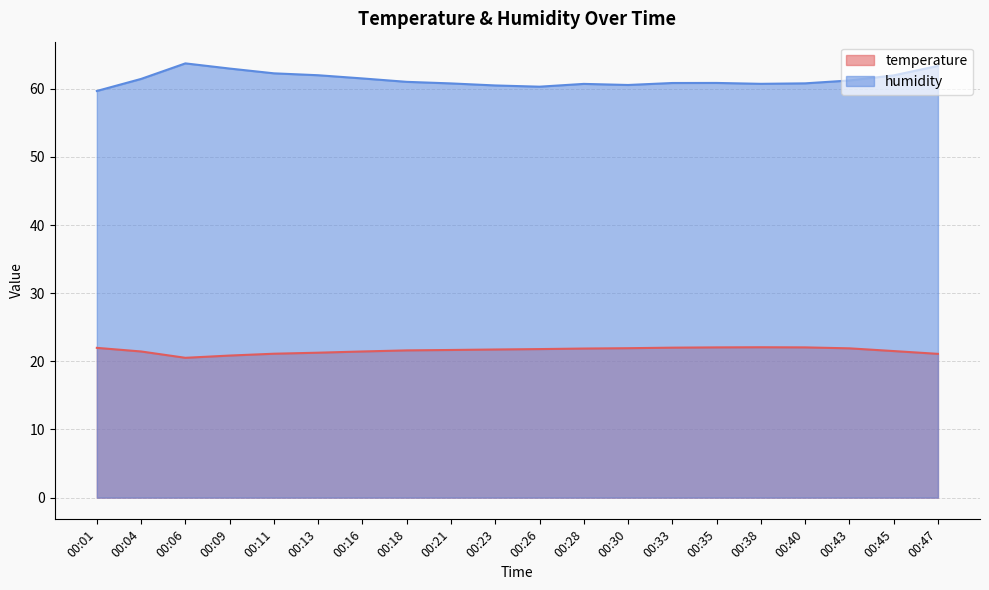

Which category has the lowest value across all series?

00:06